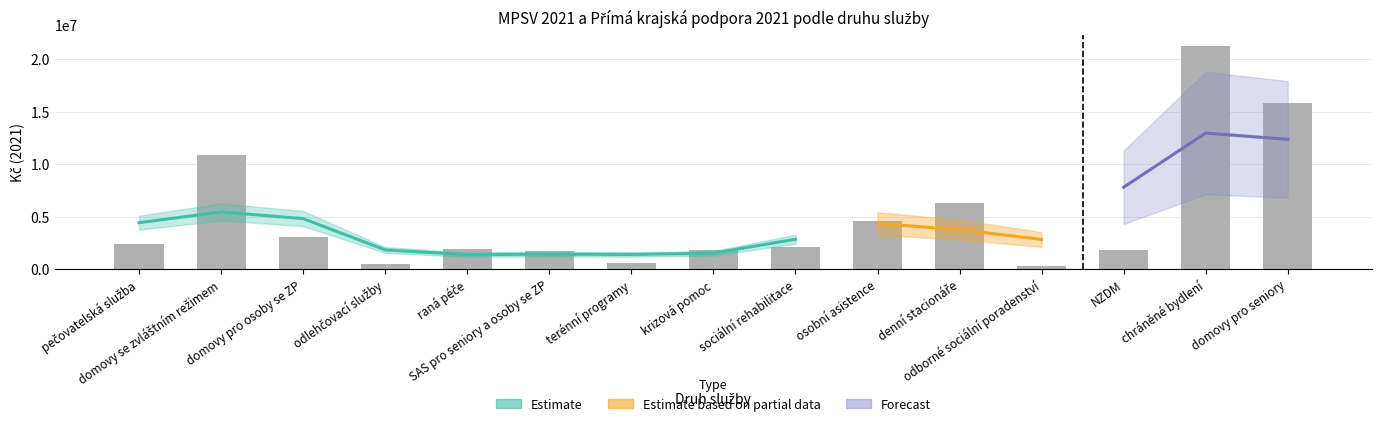

Reading left to right, what are all the values shown in this chart?

2350000	10900000	3050000	456578	1949802	1719000	591000	1861000	2071000	4594000	6326000	324000	1800000	21251000	15791000